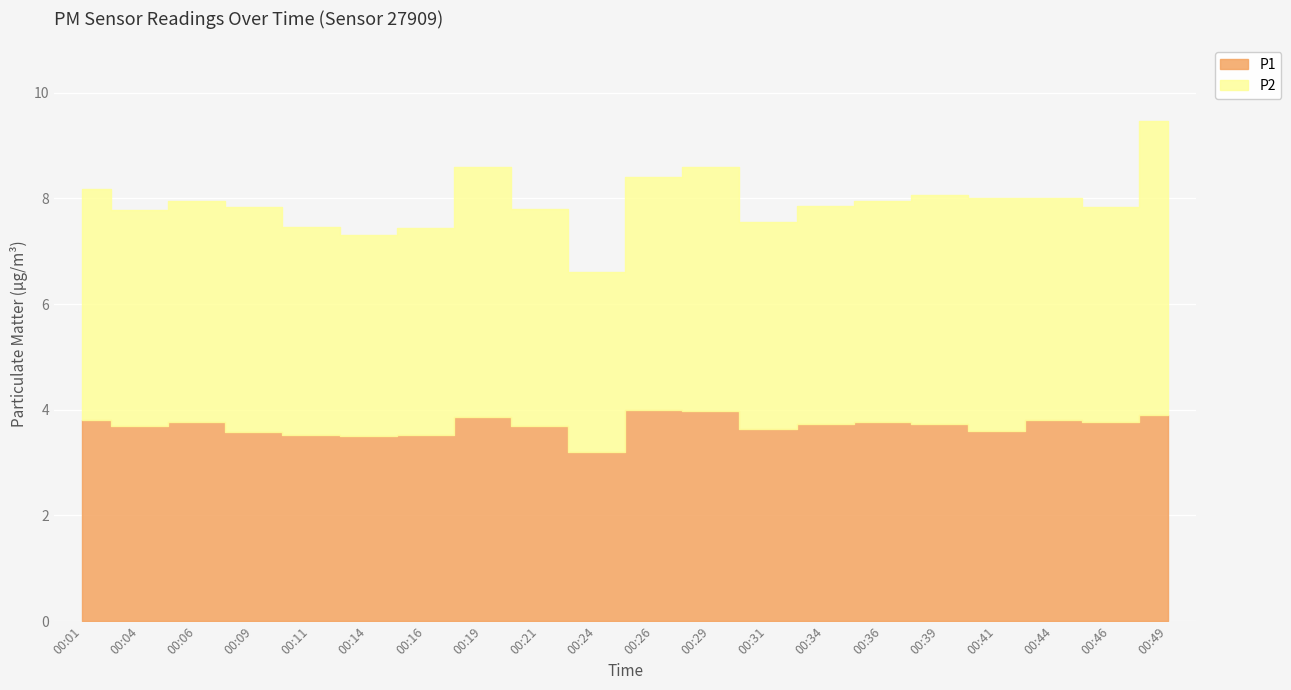

Does the chart display data point markers on the line(s)?

No